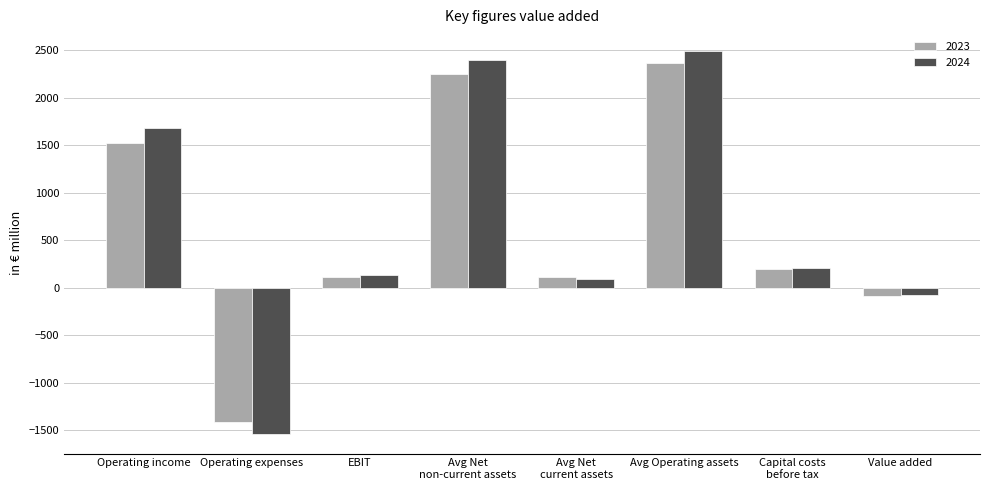

At how many categories does at least one series exceed 1351?

3